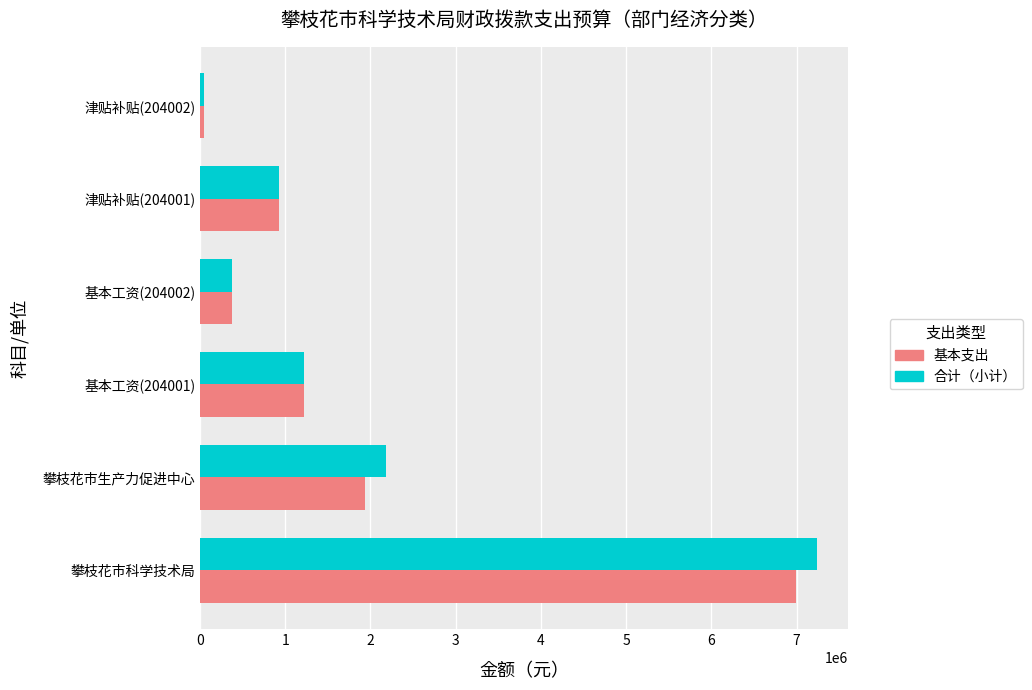

What is the average value of the 基本支出 series?

1916686.2